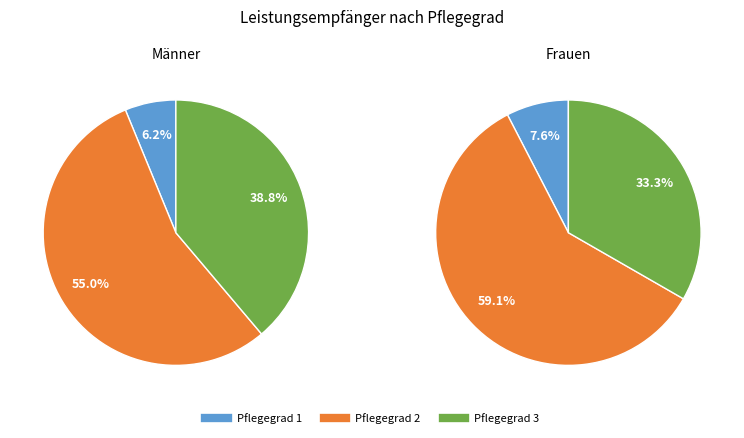

How many slices are in this pie chart?

3